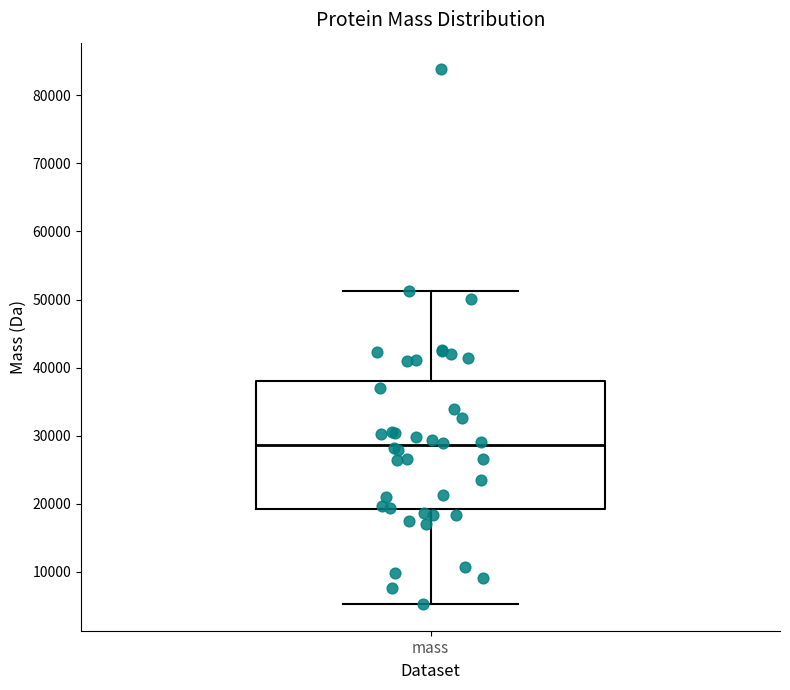

Where does the lower whisker of the box for mass end on the y-axis? The values are not printed on the chart, so give them approximately, as read against the axis.

5000